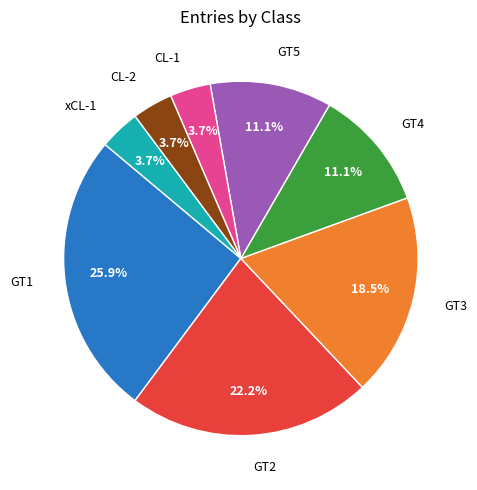

Is there any slice that represents more than half of the pie?

No